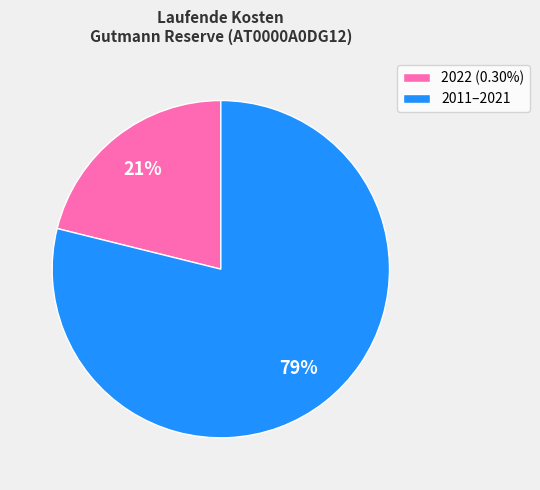

True or false: 2011–2021 accounts for 70% of the total.

False